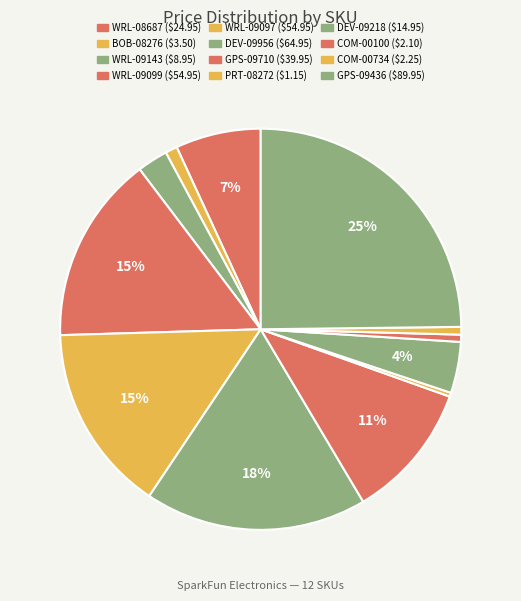

To the nearest percent, what percentage of the pie is WRL-09099?

15%